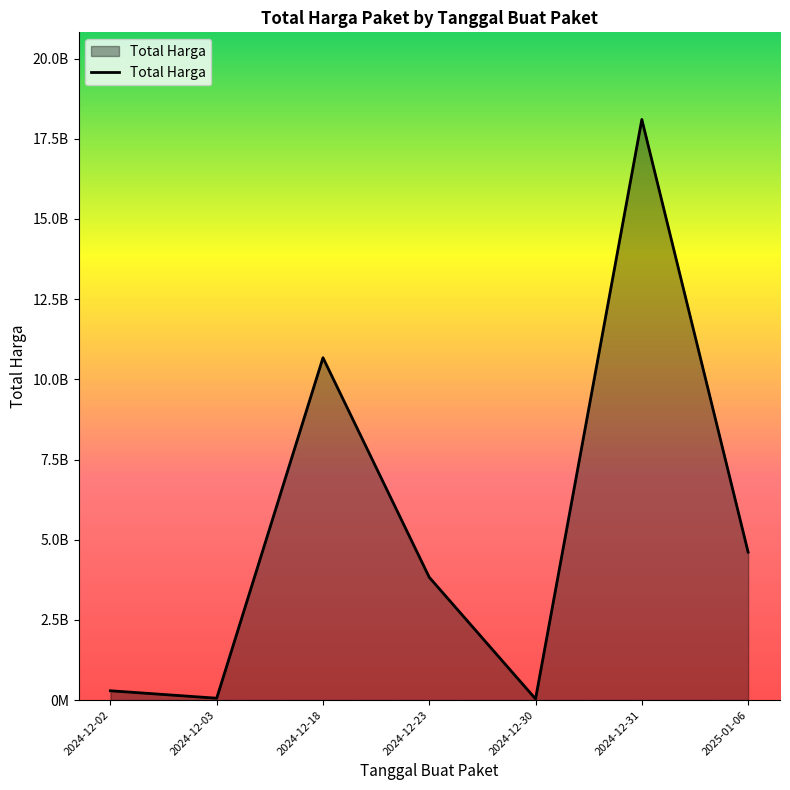

Does the chart have visible grid lines?

No